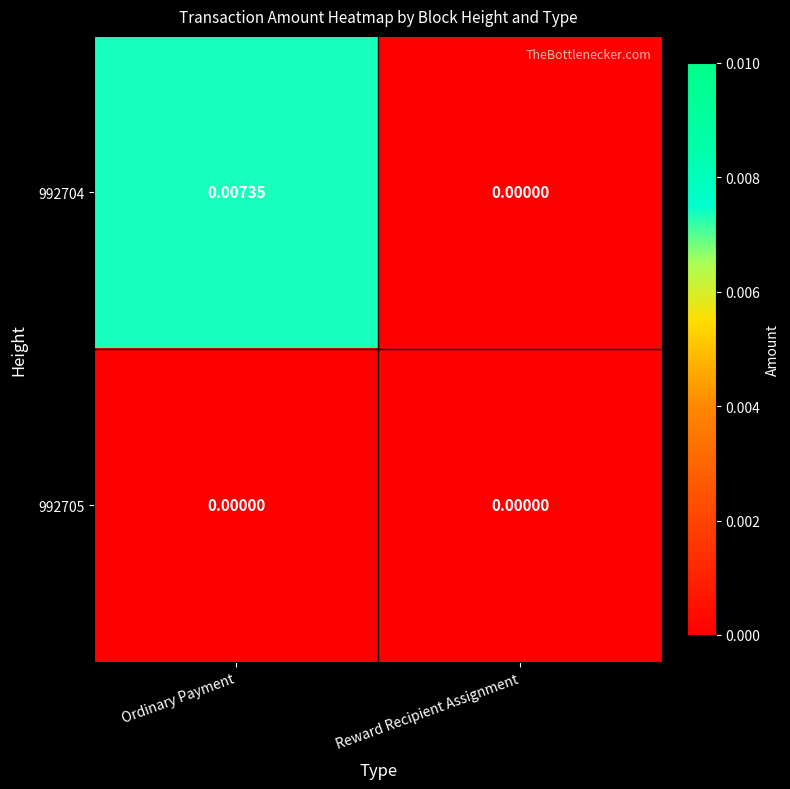

At which category is the sum across all series the highest?

Ordinary Payment